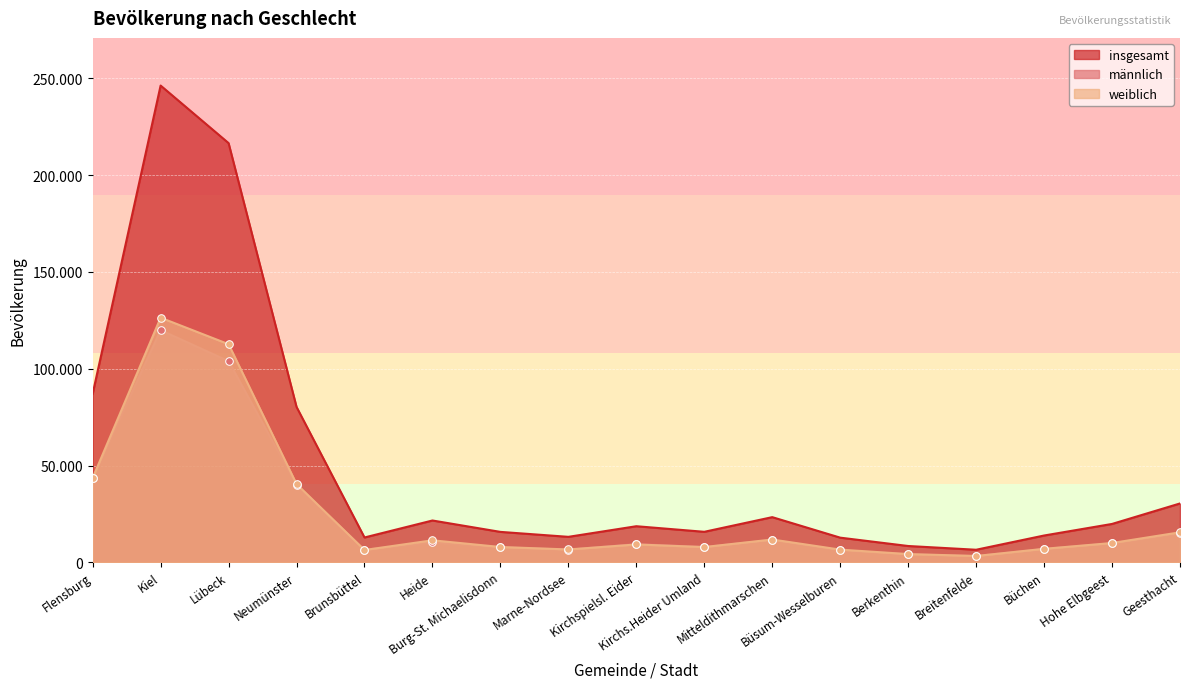

Is the value of männlich at Kirchs.Heider Umland greater than the value of weiblich at Kiel?

No